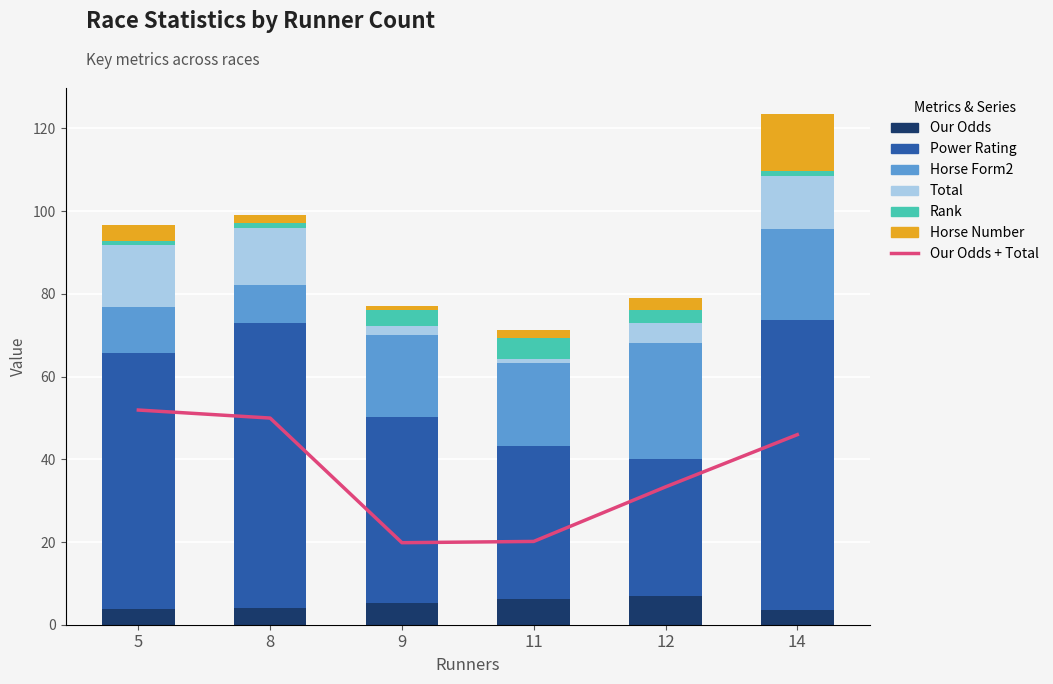

What is the difference between the Our Odds values at 5 and 9?

1.4